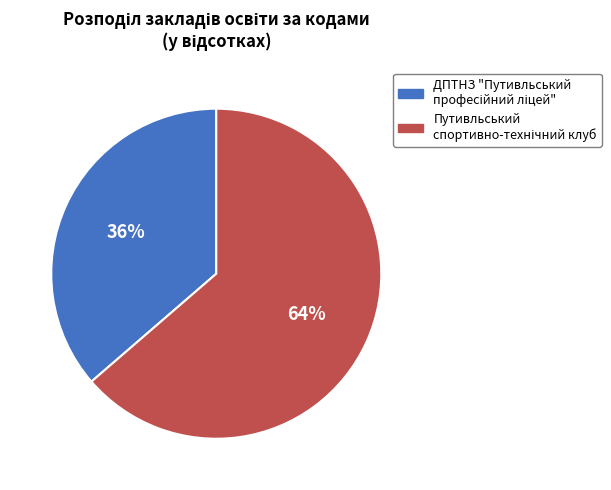

To the nearest percent, what is the average slice percentage?

50%